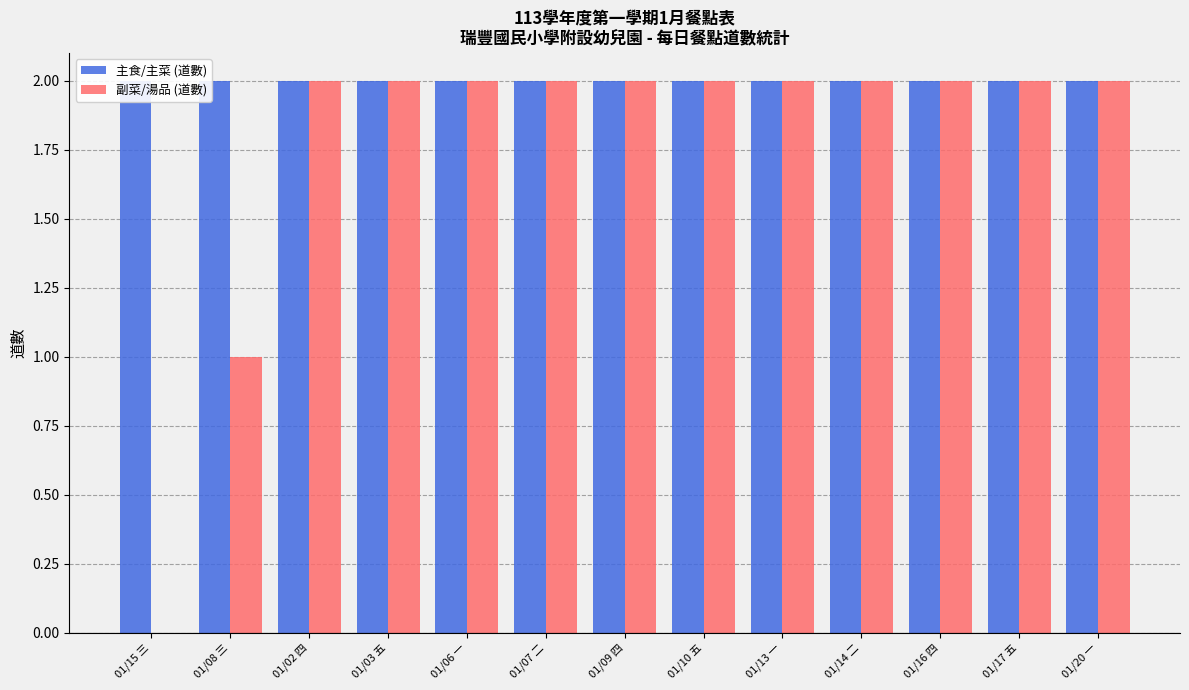

What is the maximum value shown in the chart?

2